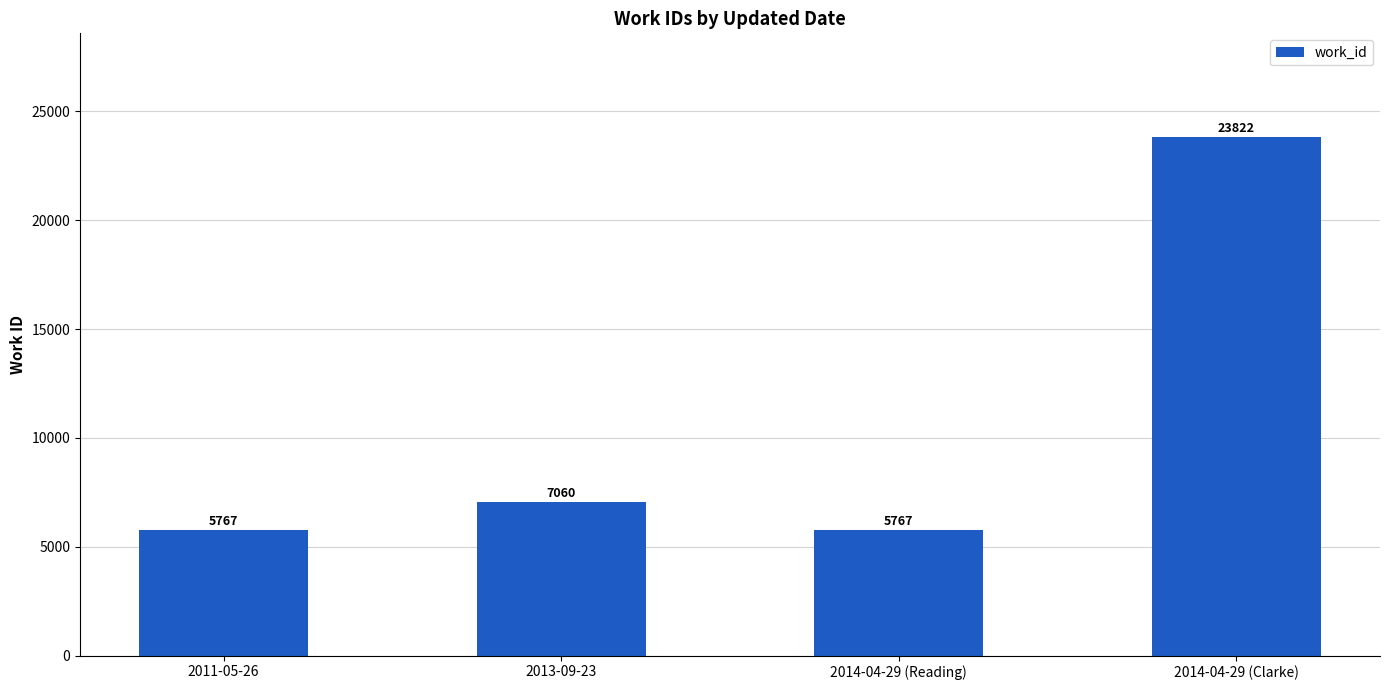

Reading right to left, extract all data points from this chart.

23822	5767	7060	5767